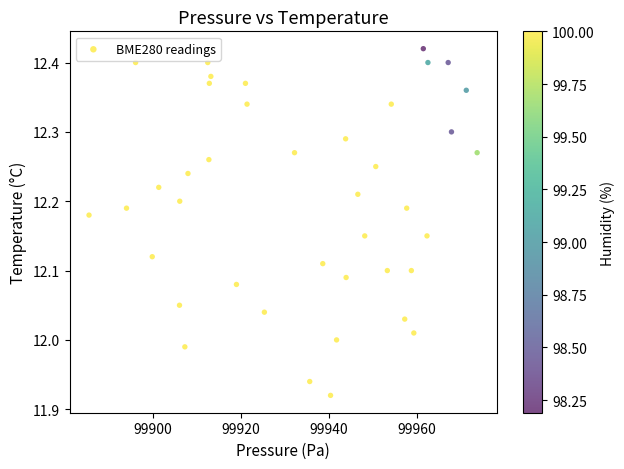

What is the range of X values (max minus min)?

88.3